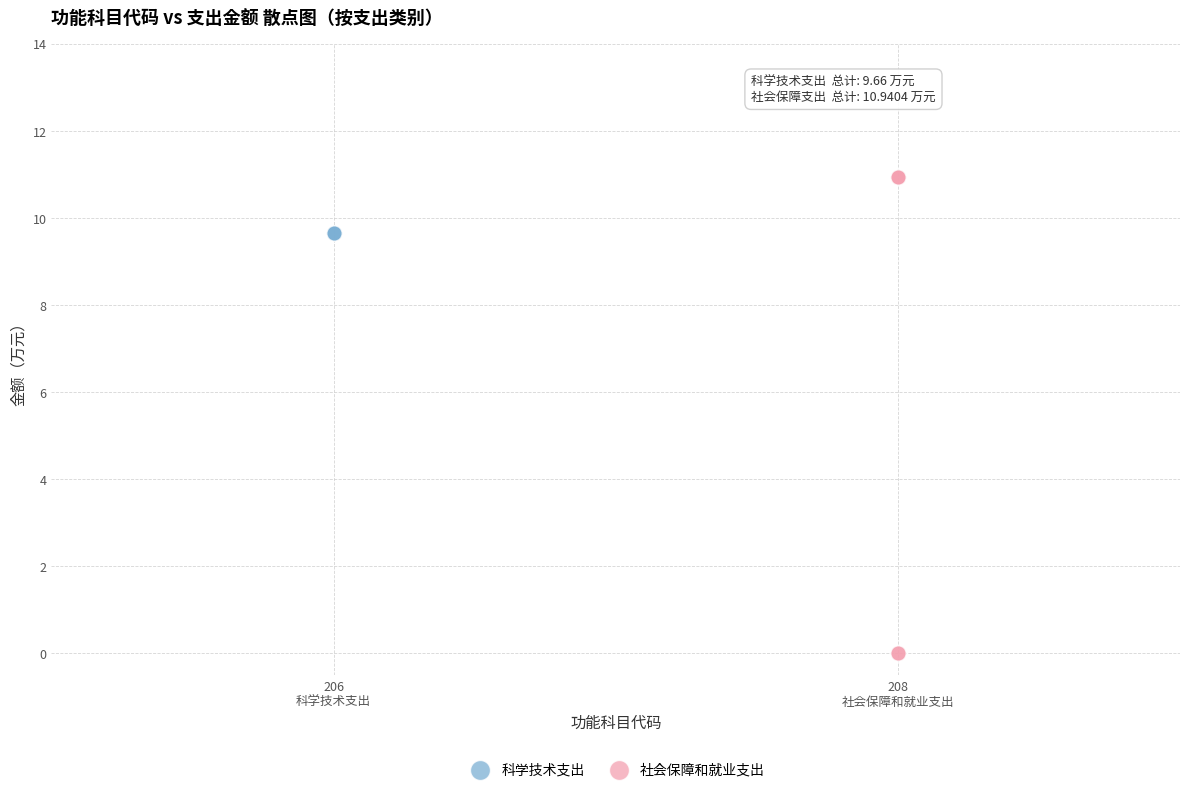

Which series reaches the minimum Y coordinate?

社会保障和就业支出